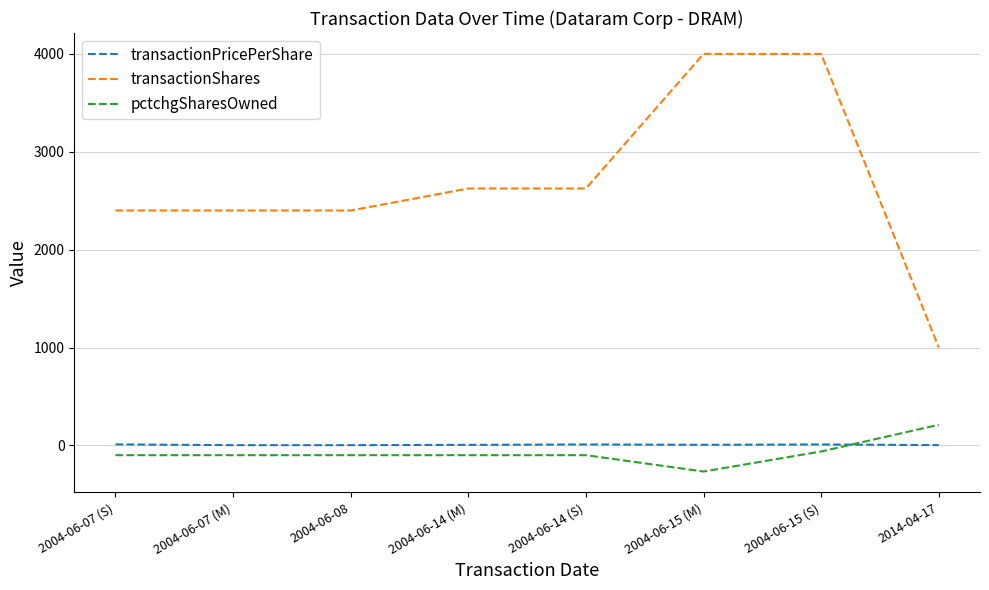

Is the value of transactionShares at 2004-06-14 (S) greater than the value of pctchgSharesOwned at 2004-06-08?

Yes